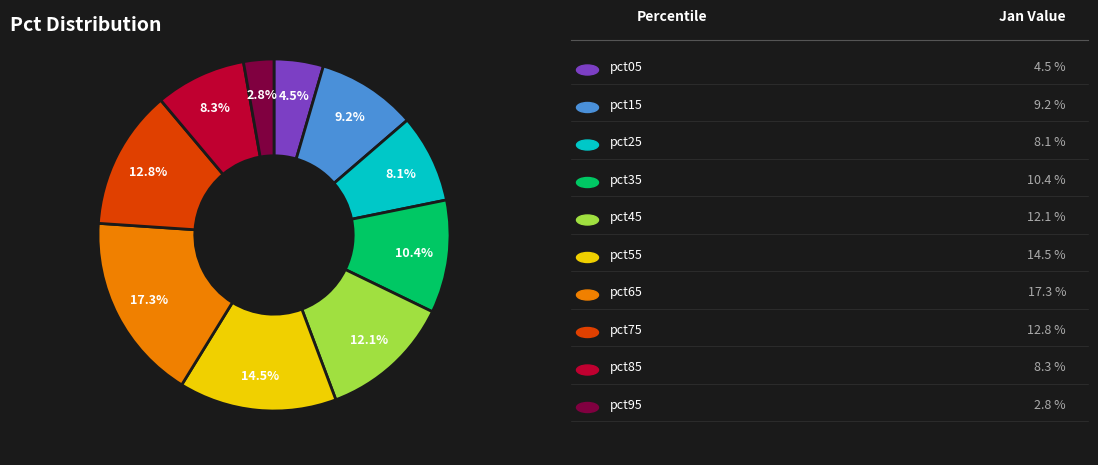

To the nearest percent, what is the average slice percentage?

10%